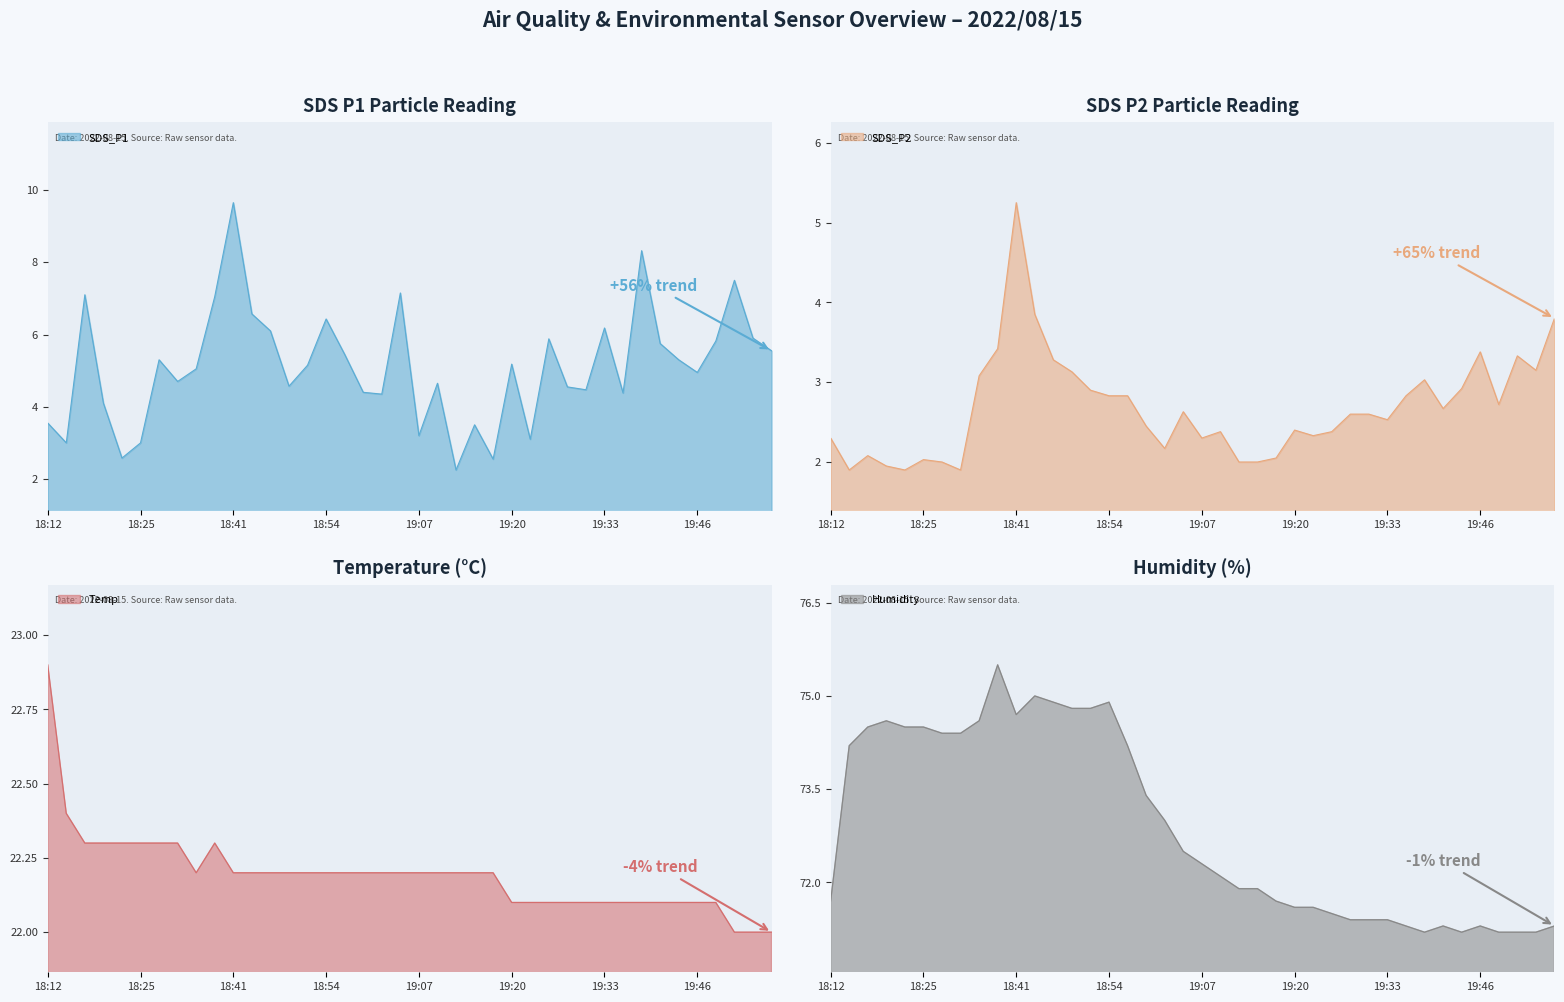

What is the difference between the highest and lowest values at 19:15?

69.9